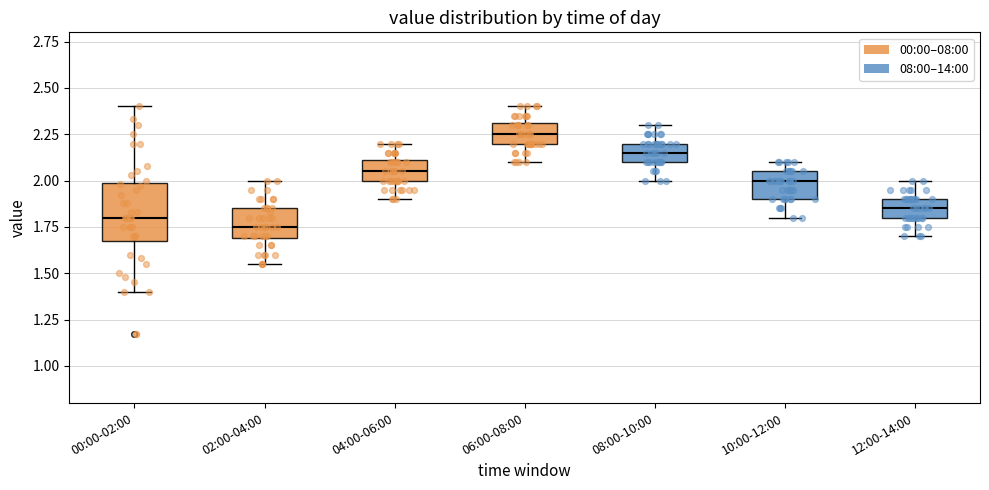

Where is the upper edge of the box for 02:00-04:00 on the y-axis? The values are not printed on the chart, so give them approximately, as read against the axis.

1.85